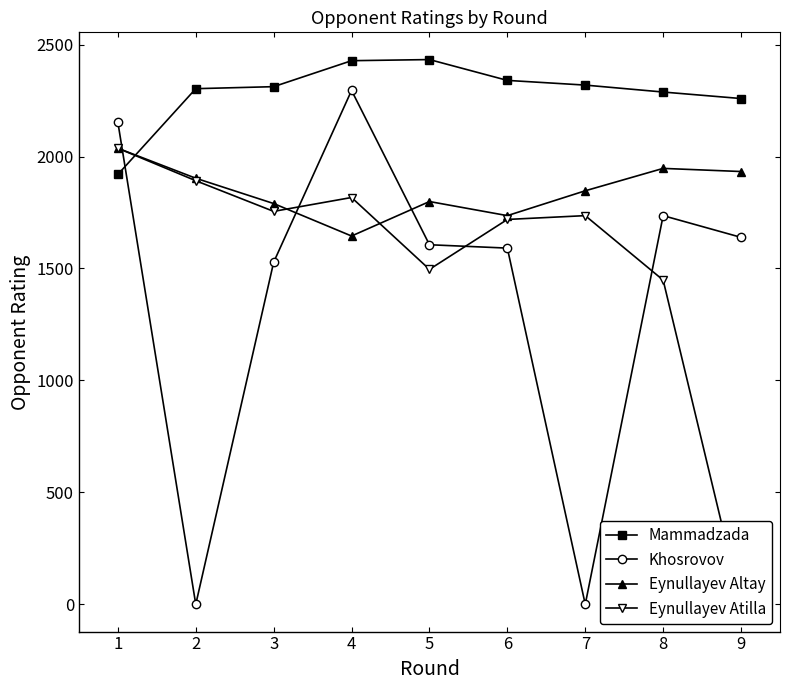

Where is the first local minimum for Eynullayev Altay?

4